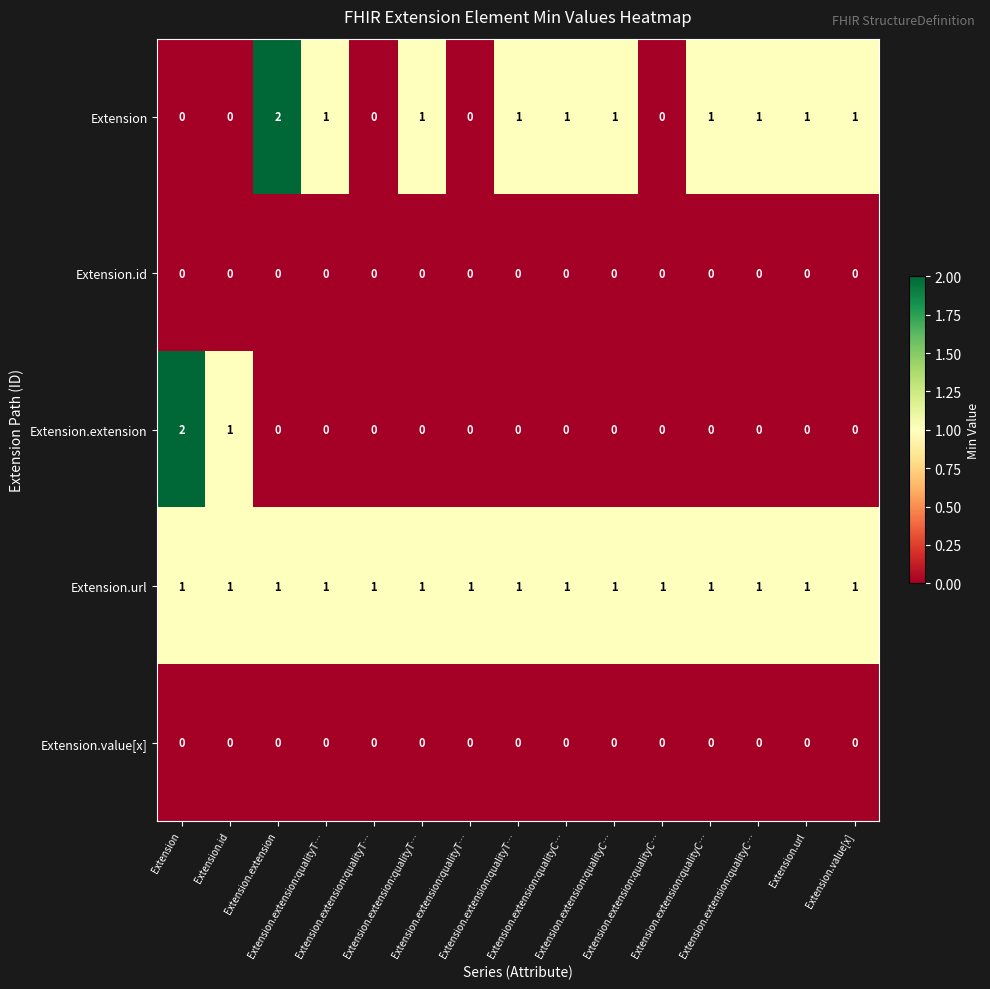

How many distinct data groups are displayed?

5